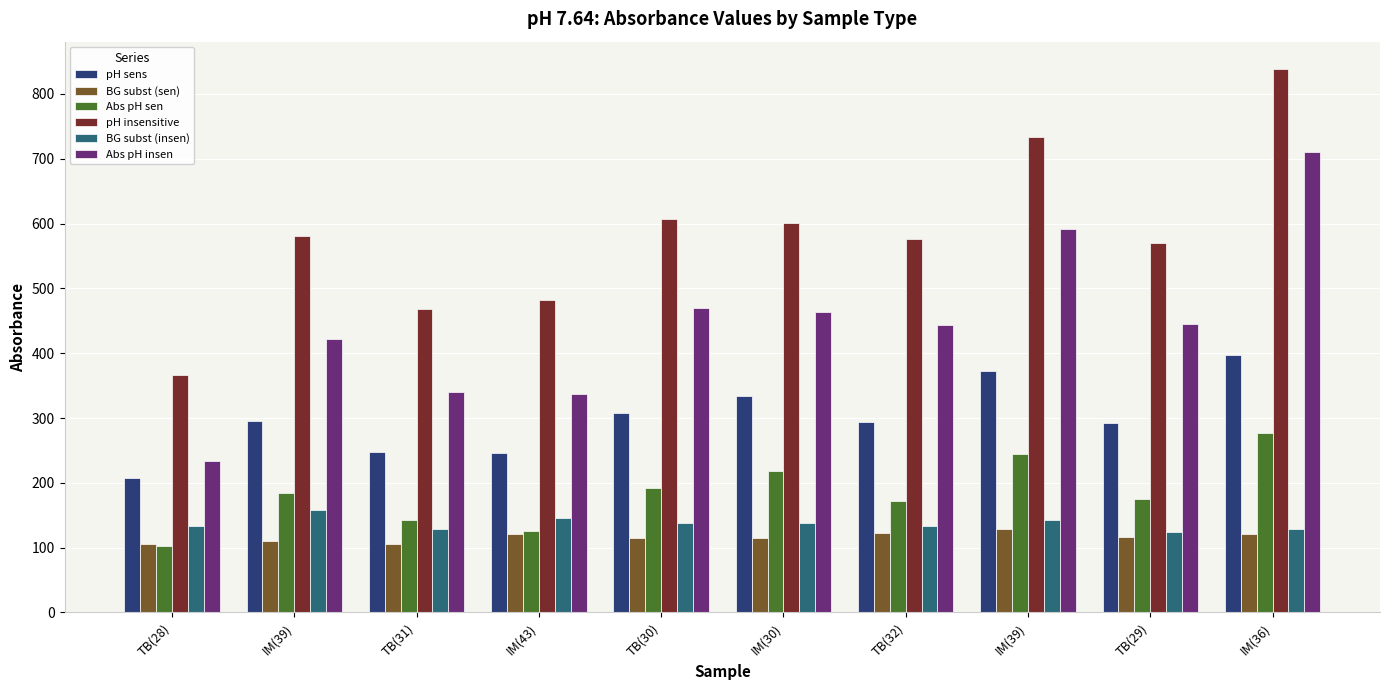

List the series in order of their peak value, lowest first.

BG subst (sen), BG subst (insen), Abs pH sen, pH sens, Abs pH insen, pH insensitive